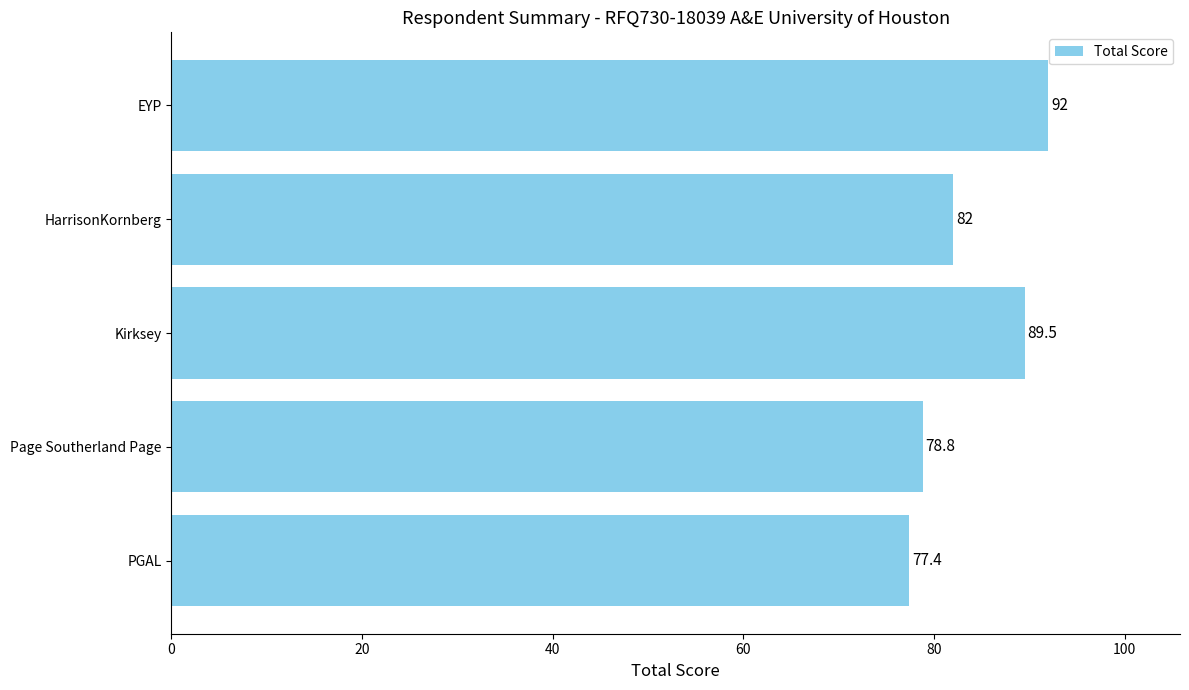

Approximately how many times larger is the value at Page Southerland Page compared to PGAL?

1.0